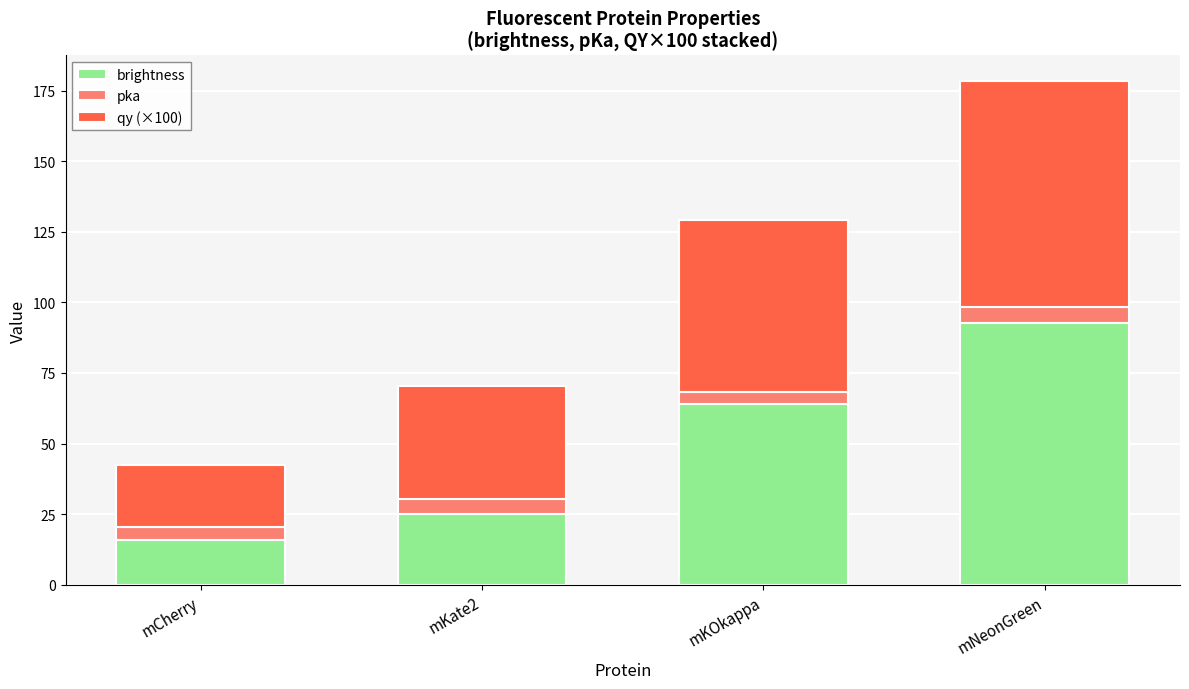

List the labels in order of brightness value, largest first.

mNeonGreen, mKOkappa, mKate2, mCherry